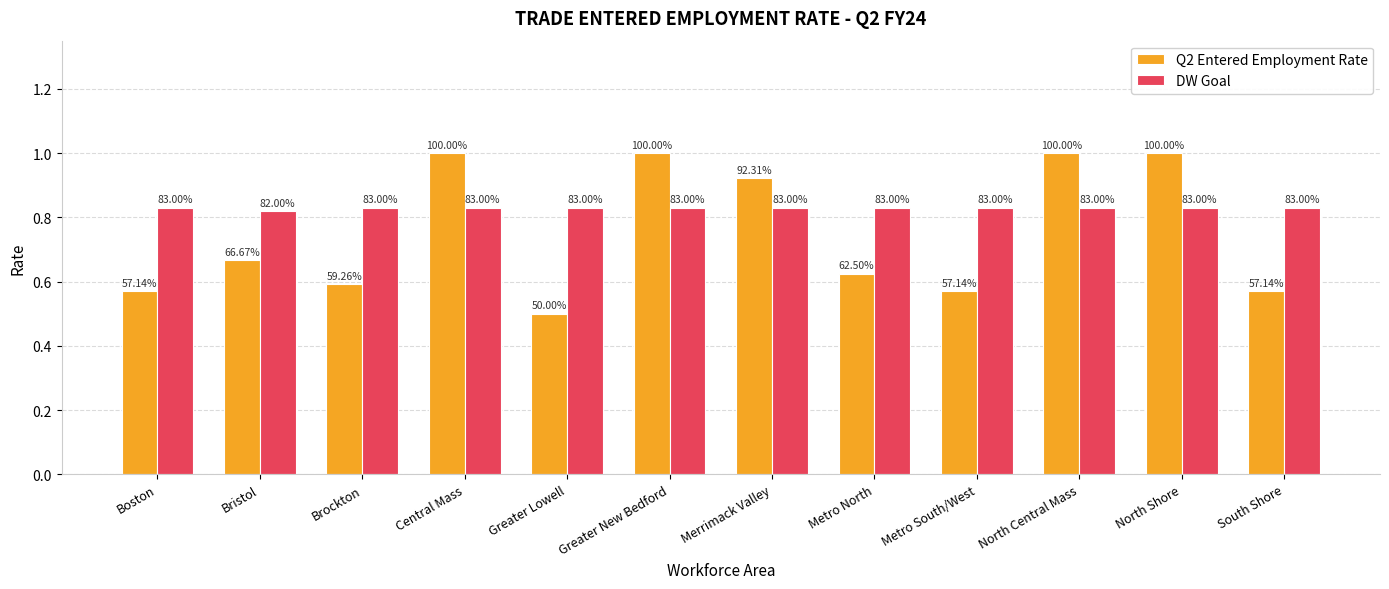

How many bars are there in total?

24